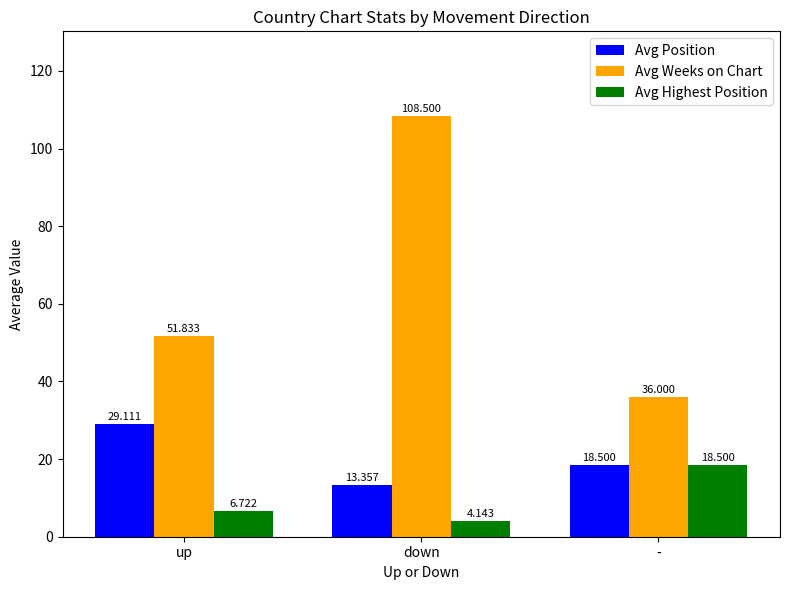

How many values in the Avg Weeks on Chart series exceed 51?

2